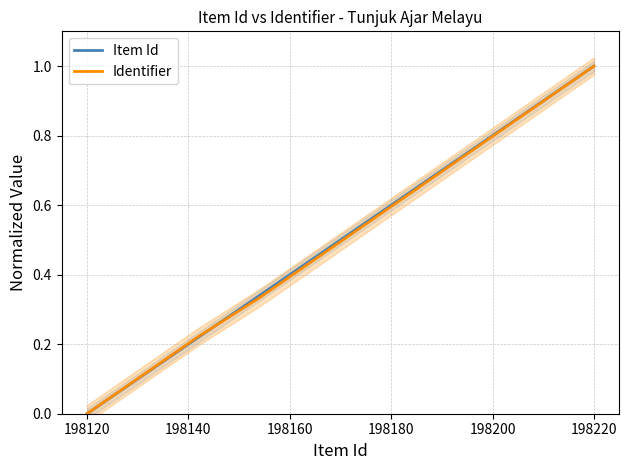

Which series ends up on top after the final intersection of Item Id and Identifier?

Item Id